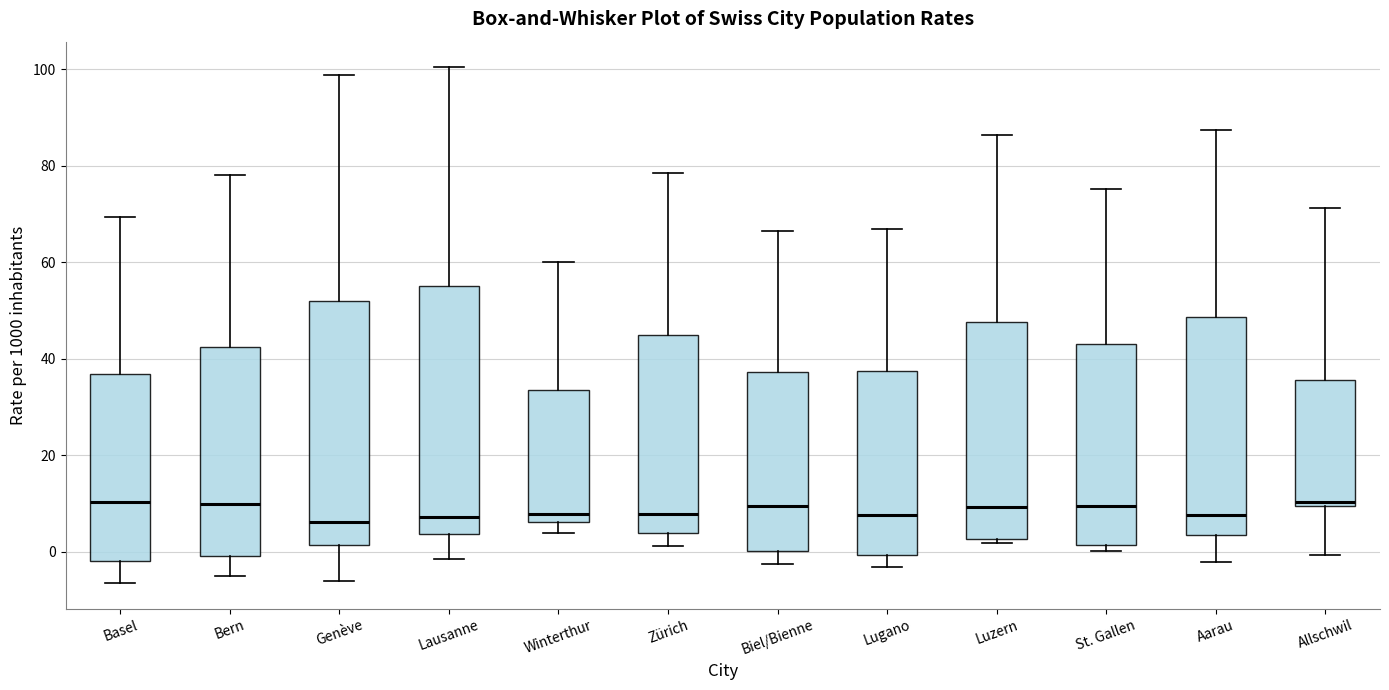

Reading left to right, transcribe this box plot: for each box, give where its median line is, the range the box spans, and where its two whiskers end, as read against the y-axis. The values are not printed on the chart, so give them approximately, as read against the axis.

Basel: median 10, box -2 to 36, whiskers -6 to 70
Bern: median 10, box 0 to 42, whiskers -4 to 78
Genève: median 6, box 2 to 52, whiskers -6 to 98
Lausanne: median 8, box 4 to 56, whiskers -2 to 100
Winterthur: median 8, box 6 to 34, whiskers 4 to 60
Zürich: median 8, box 4 to 44, whiskers 2 to 78
Biel/Bienne: median 10, box 0 to 38, whiskers -2 to 66
Lugano: median 8, box 0 to 38, whiskers -4 to 66
Luzern: median 10, box 2 to 48, whiskers 2 (just below the box's lower edge) to 86
St. Gallen: median 10, box 2 to 44, whiskers 0 to 76
Aarau: median 8, box 4 to 48, whiskers -2 to 88
Allschwil: median 10 (just above the box's lower edge), box 10 to 36, whiskers 0 to 72